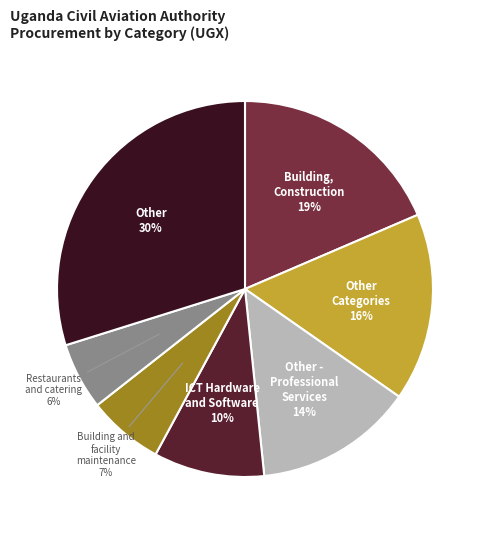

To the nearest percent, what is the difference between the largest and smallest slice percentages?

24%